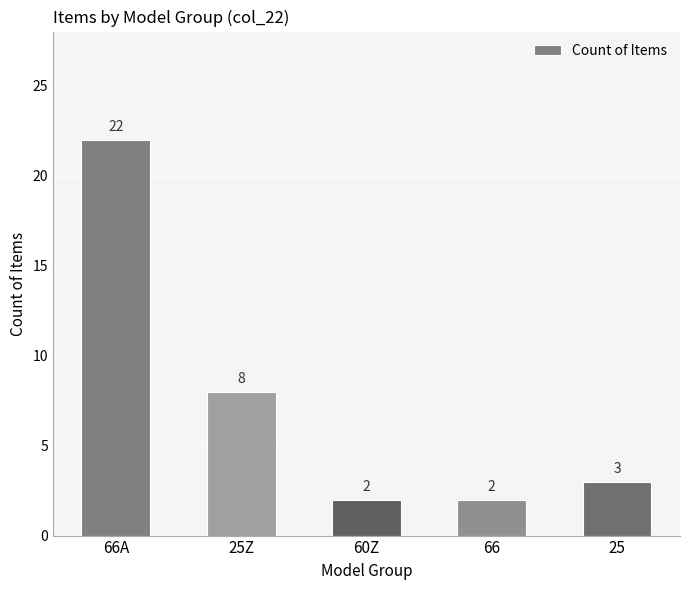

Count the number of categories in the chart.

5